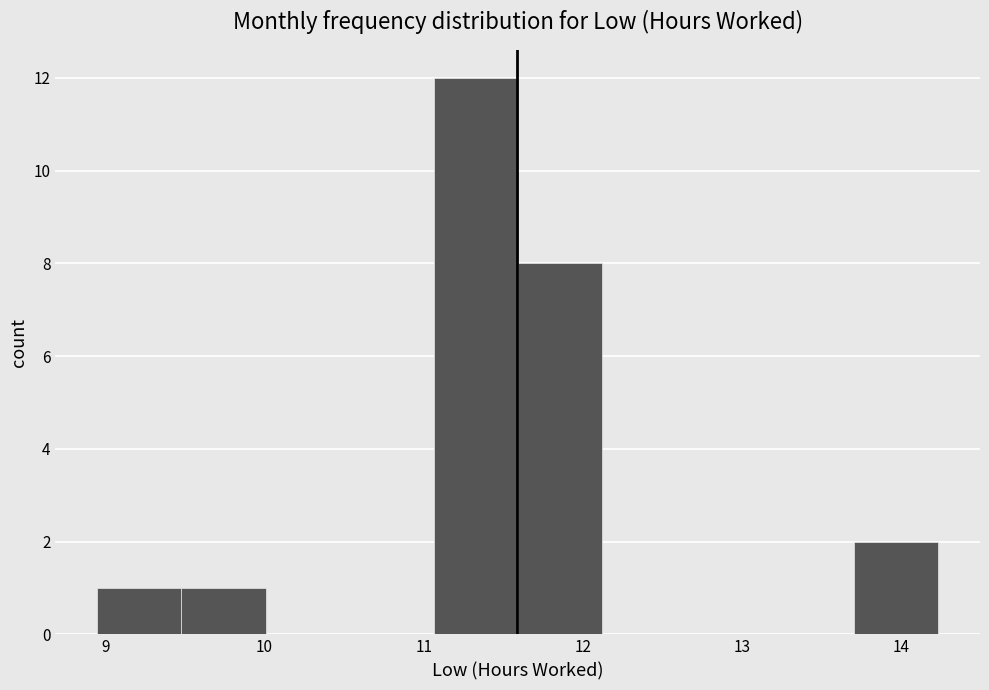

Reading left to right, transcribe this chart: for each bar, give the range it covers on the x-axis and its height. Neither the bar edges nor the heights are printed on the chart, so give them approximately, as read against the axes.

9.0 to 9.5: 1
9.5 to 10.0: 1
10.0 to 10.5: 0
10.5 to 11.1: 0
11.1 to 11.6: 12
11.6 to 12.1: 8
12.1 to 12.6: 0
12.6 to 13.2: 0
13.2 to 13.7: 0
13.7 to 14.2: 2